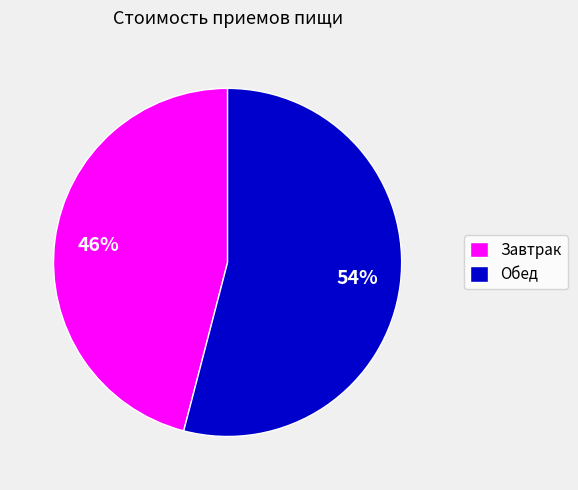

Is there a majority slice in this chart?

Yes